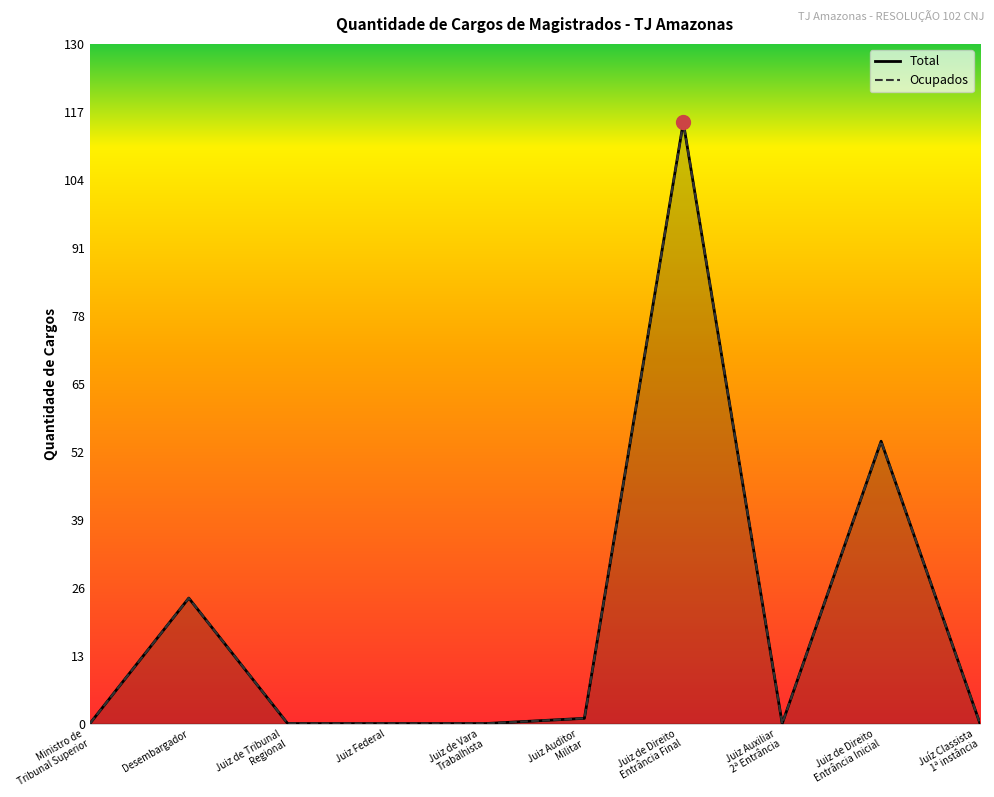

How many series are shown in this chart?

2